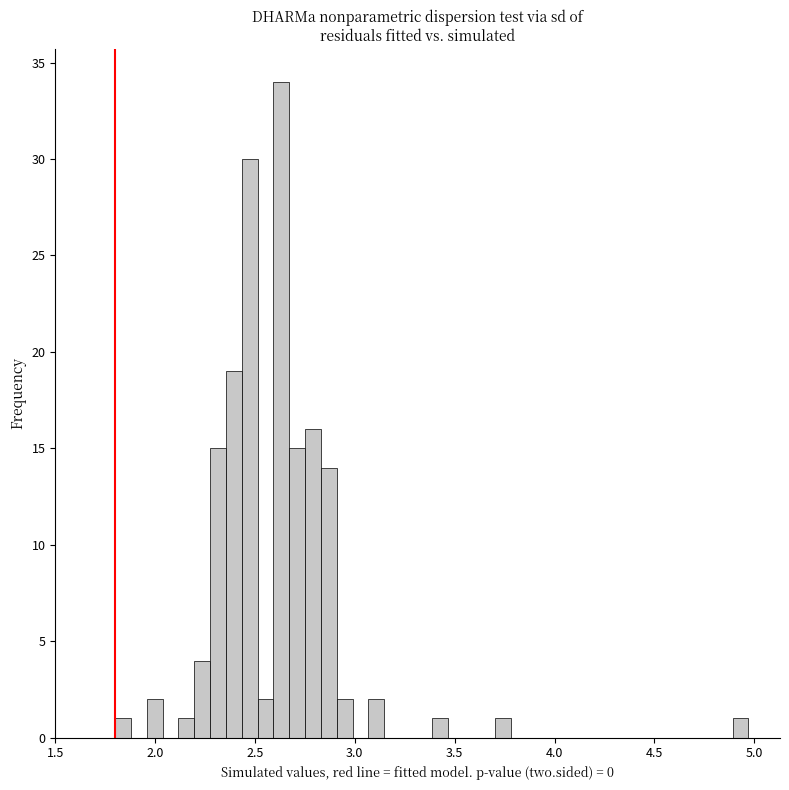

Around what value on the x-axis is the tallest bar? Give the approximate position of its centre, as read against the axis.

2.65